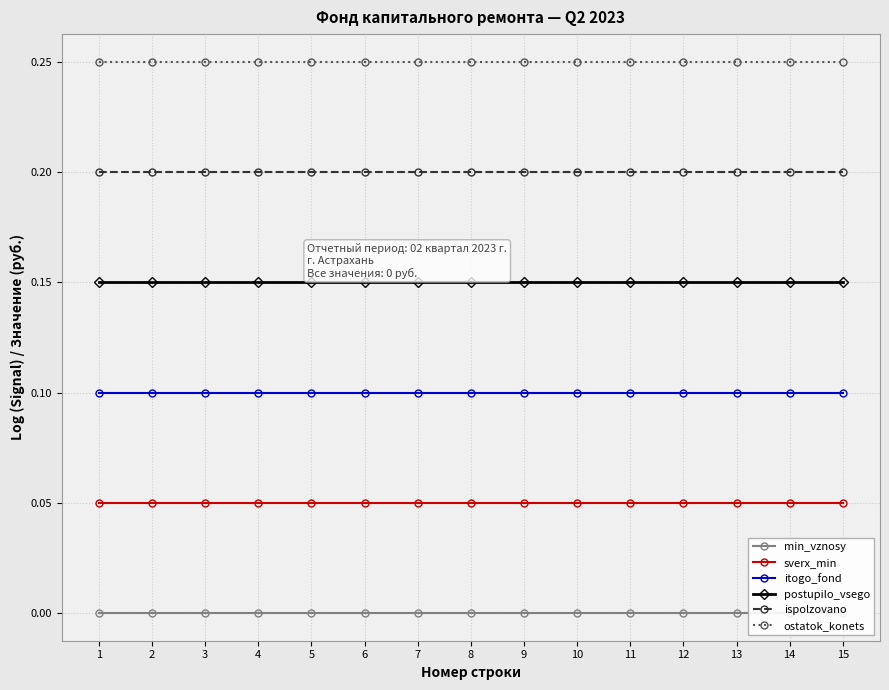

Which series has the largest total across all categories?

ostatok_konets